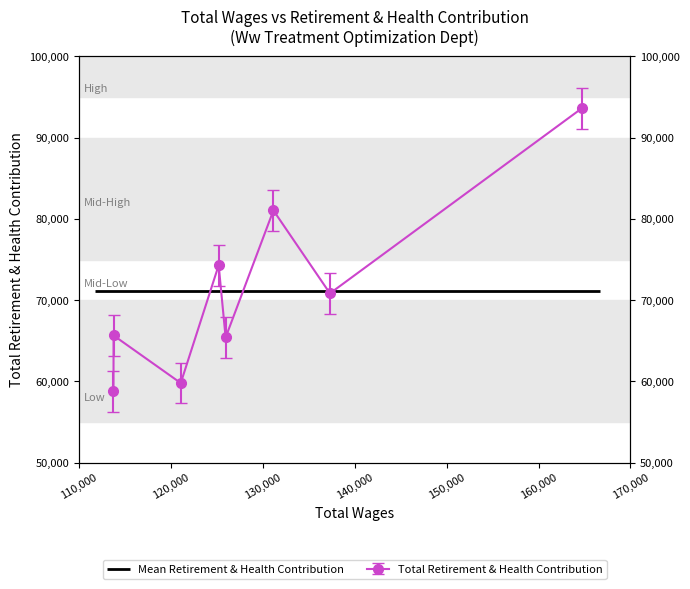

What is the change in value from 121058 to 113738?

-1035